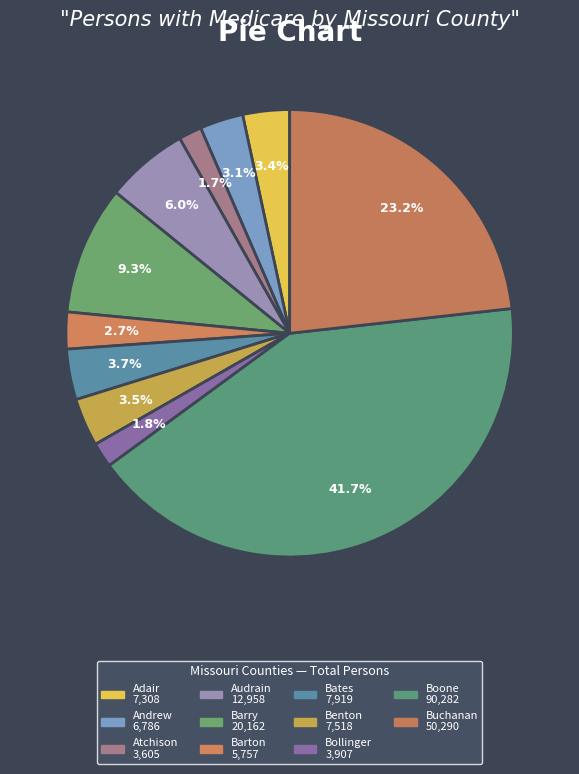

True or false: Adair accounts for 3% of the total.

True